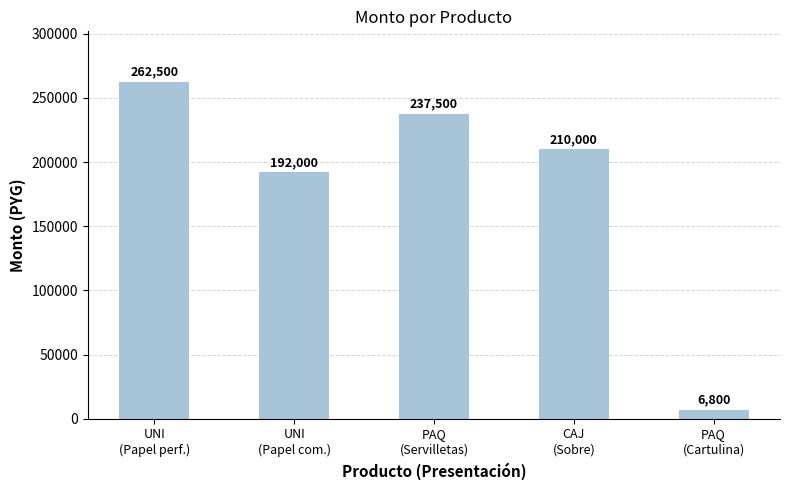

What is the change in value from PAQ
(Servilletas) to CAJ
(Sobre)?

-27500